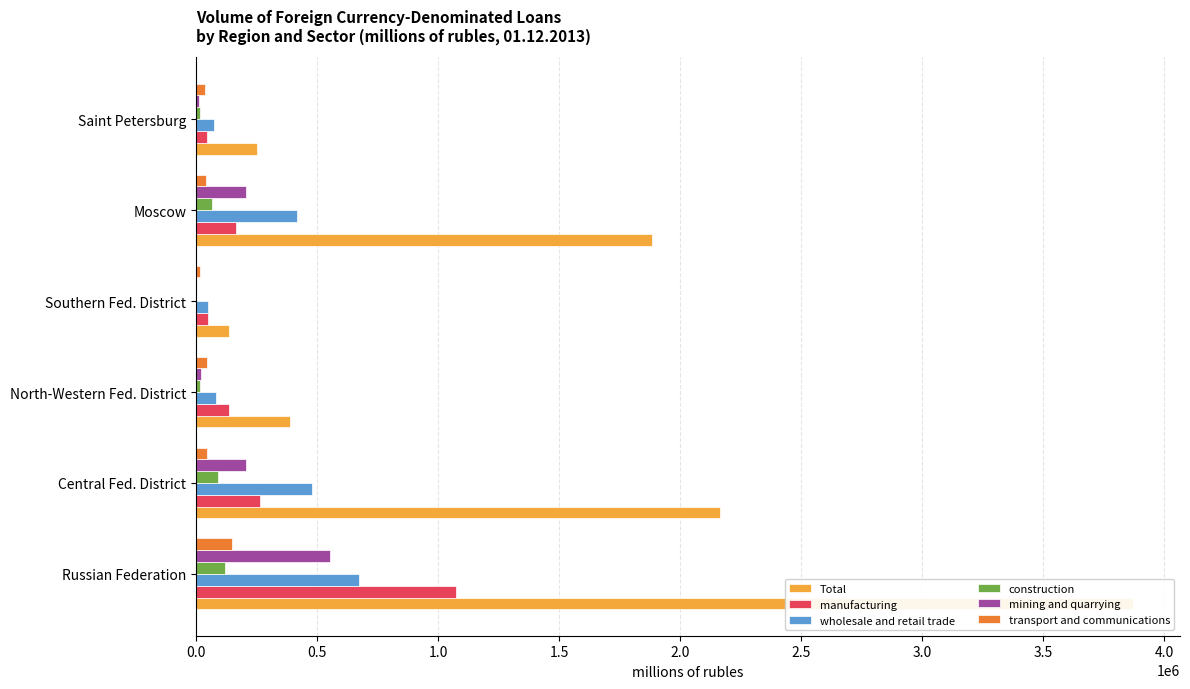

Is the value of manufacturing at Moscow greater than the value of transport and communications at Central Fed. District?

Yes